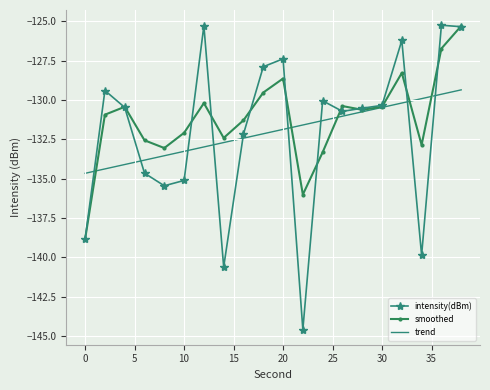

Which series has the widest spread of values?

intensity(dBm)